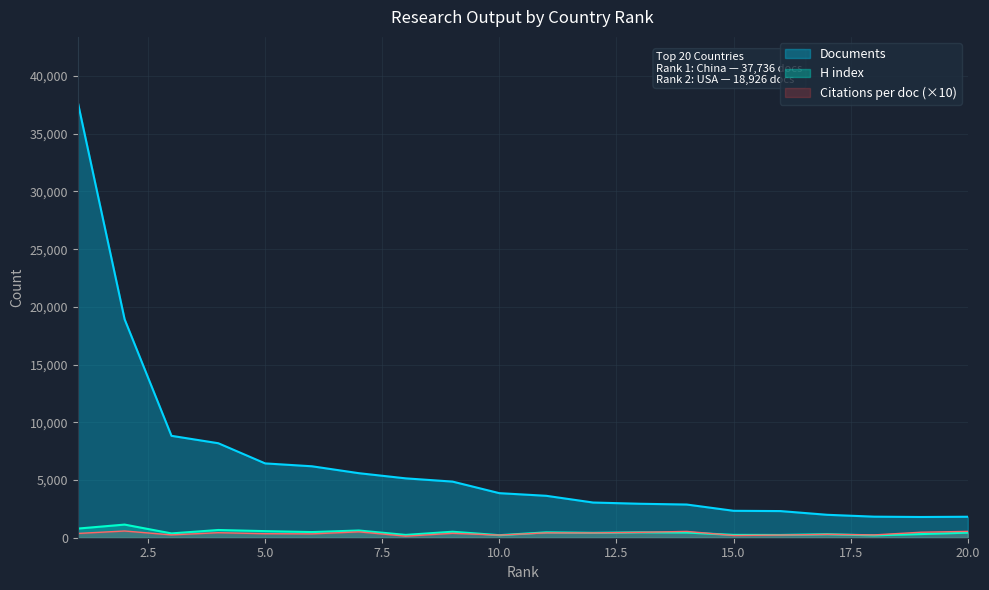

The value of Documents at 18 is 1055.0. True or false?

False